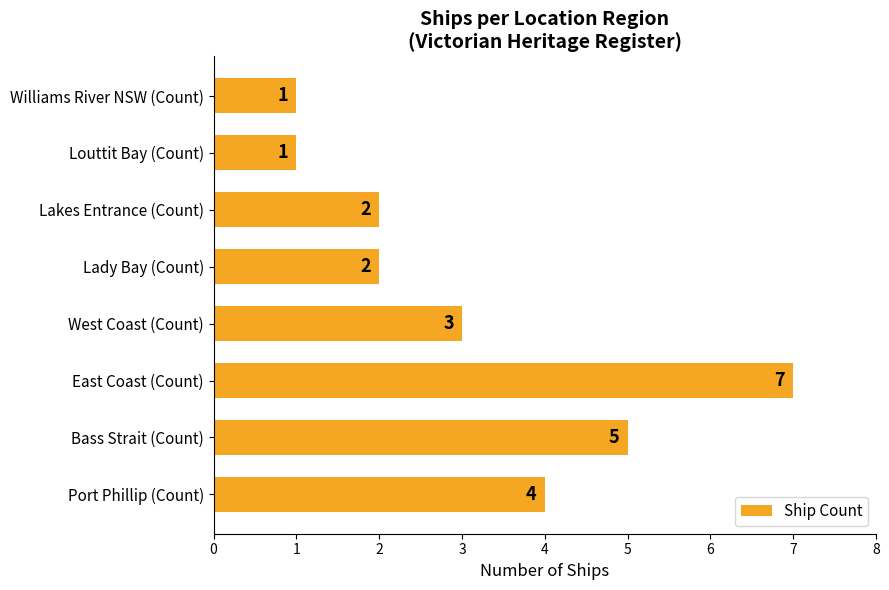

Approximately how many times larger is the value at West Coast (Count) compared to East Coast (Count)?

0.4